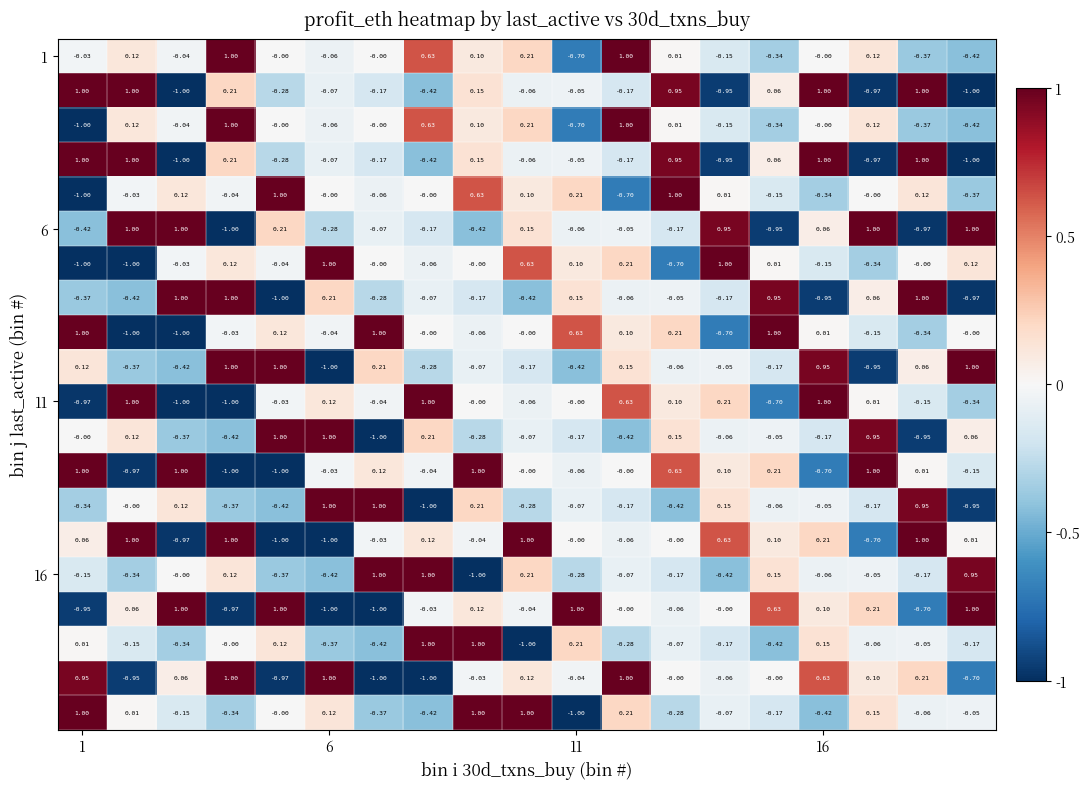

How many categories are shown in the chart?

19